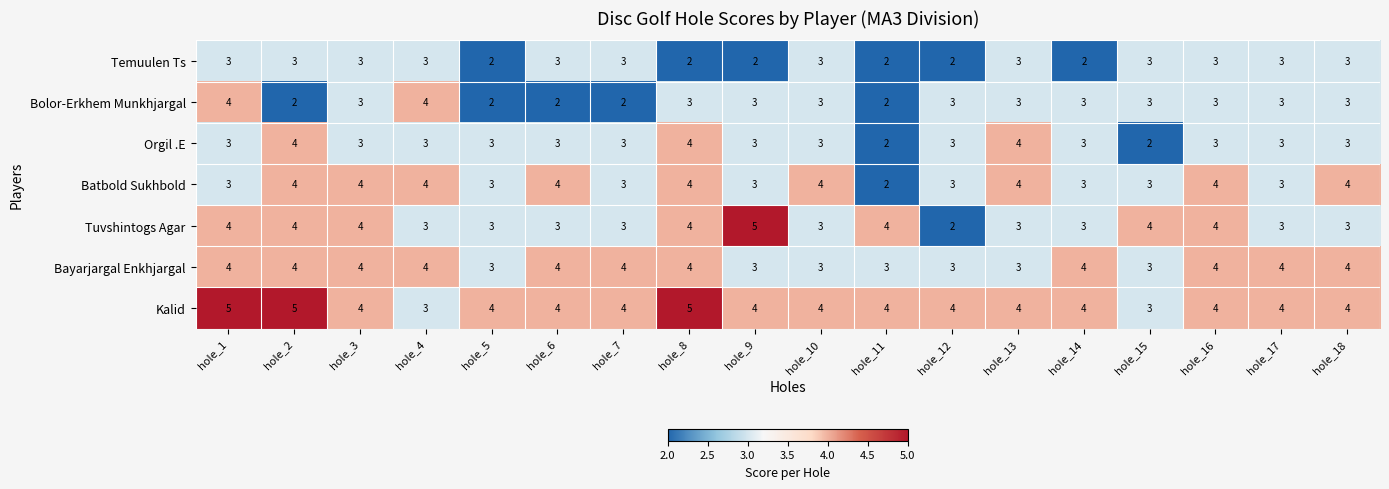

The value of Tuvshintogs Agar at hole_6 is 4. True or false?

False